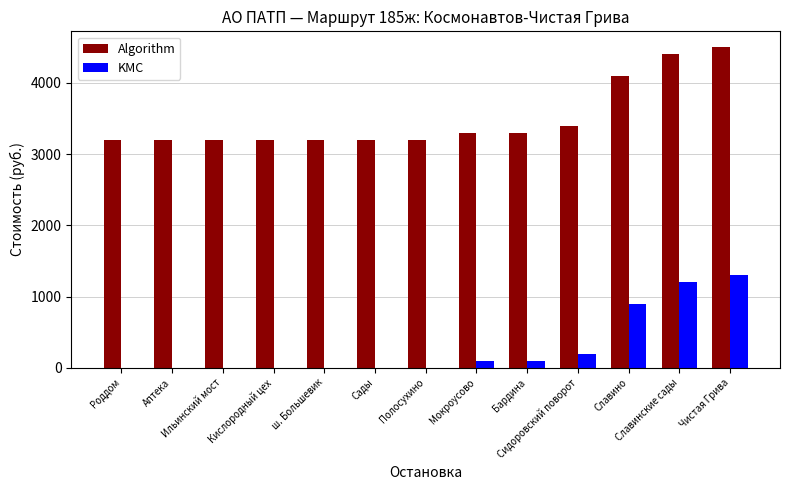

Which series has the largest total across all categories?

Algorithm